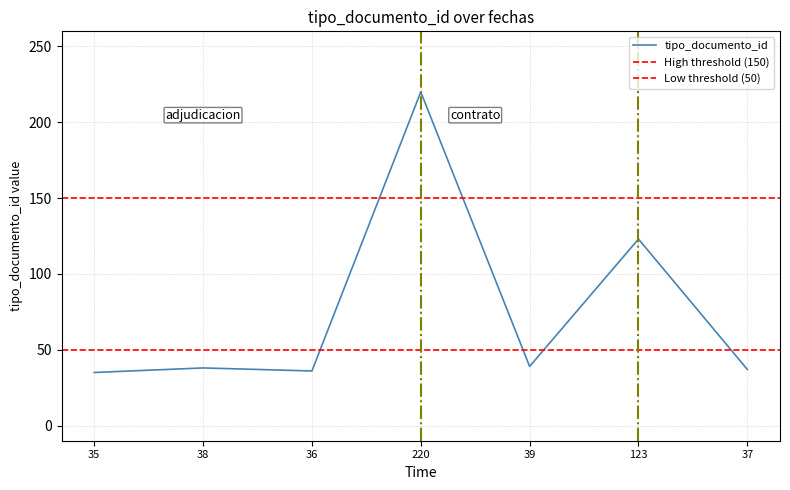

At which label is tipo_documento_id closest to 127?

123